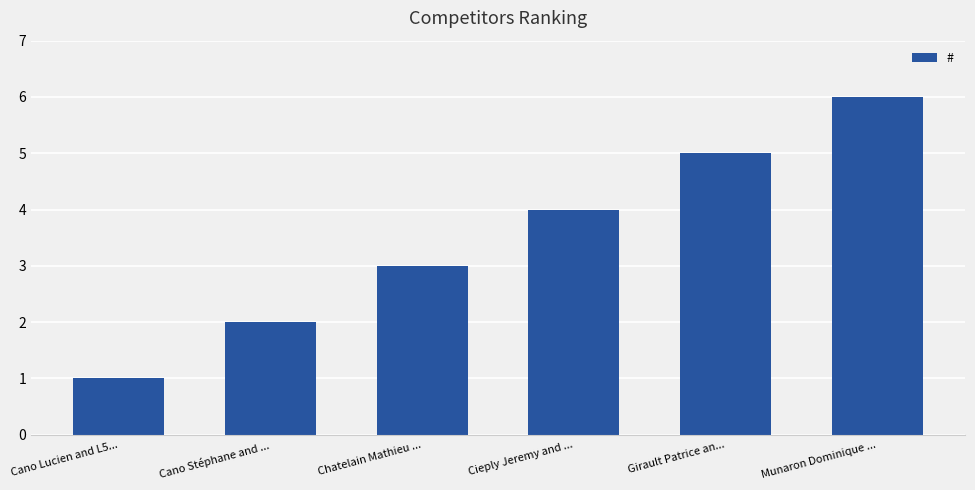

Reading right to left, transcribe all the data shown in this chart.

Munaron Dominique ...=6	Girault Patrice an...=5	Cieply Jeremy and ...=4	Chatelain Mathieu ...=3	Cano Stéphane and ...=2	Cano Lucien and L5...=1